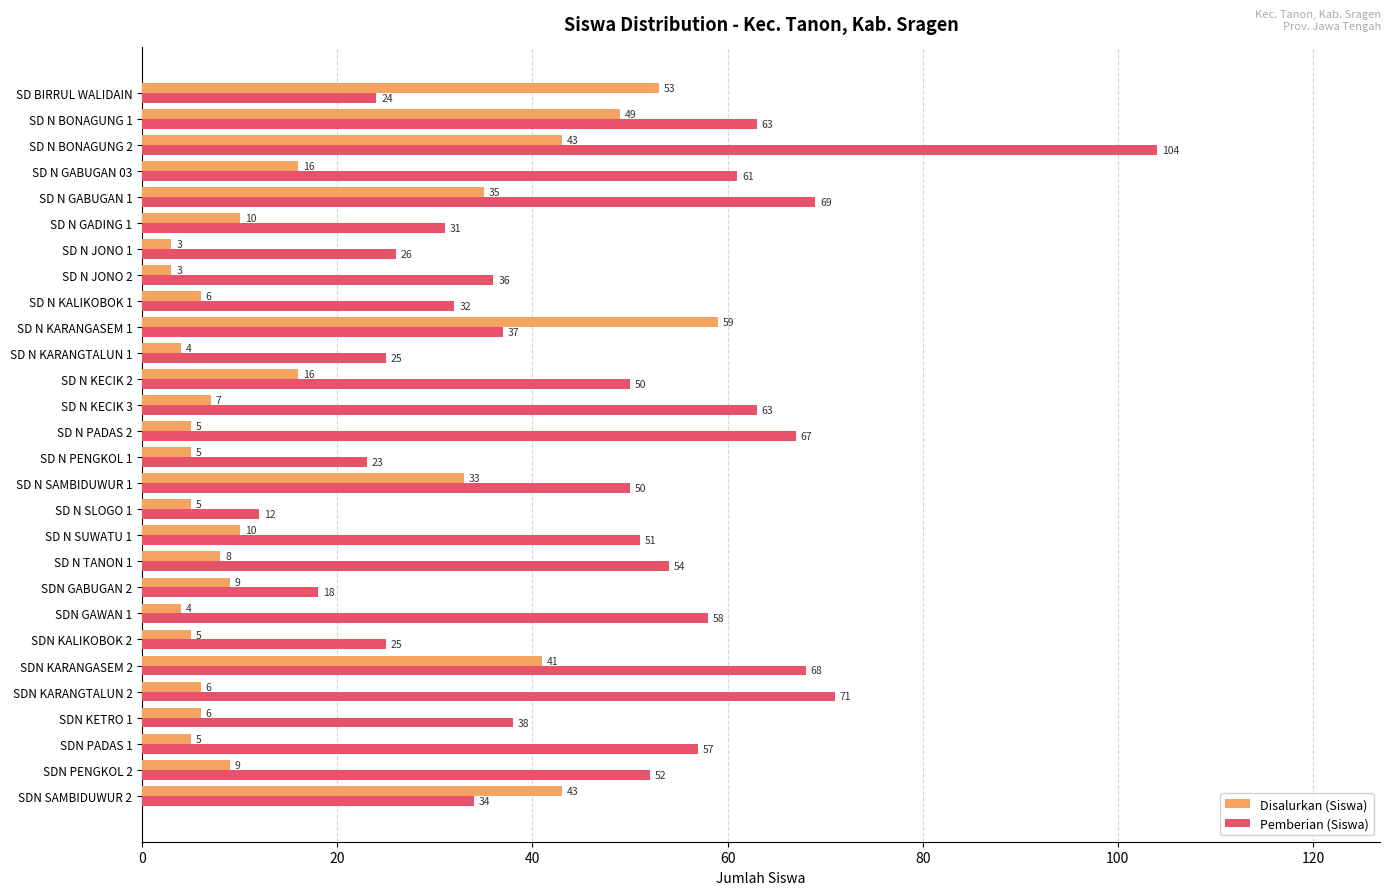

At which label is Disalurkan (Siswa) closest to 31?

SD N SAMBIDUWUR 1